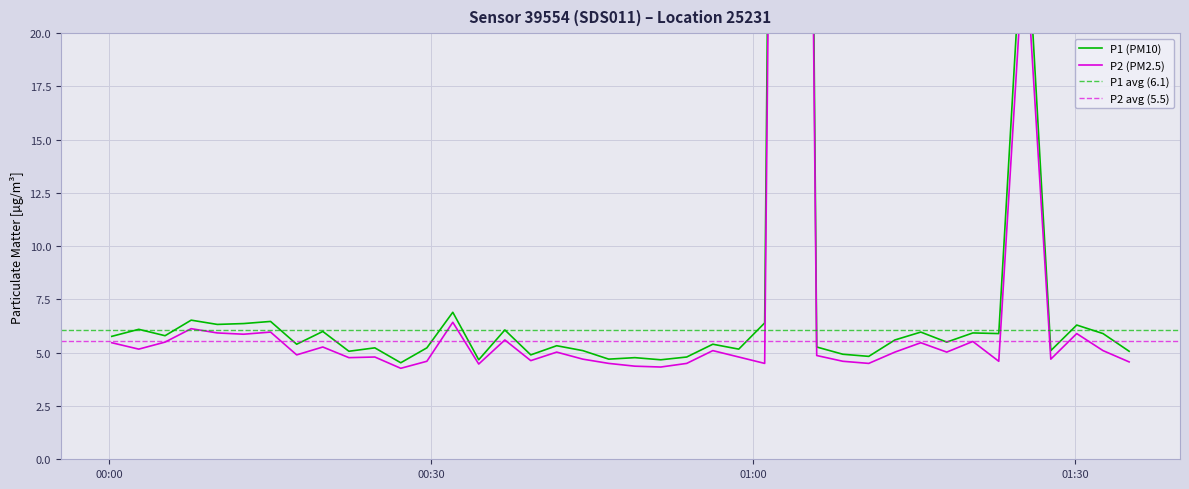

What is the difference between the second highest and minimum values in the P2 series?

20.3